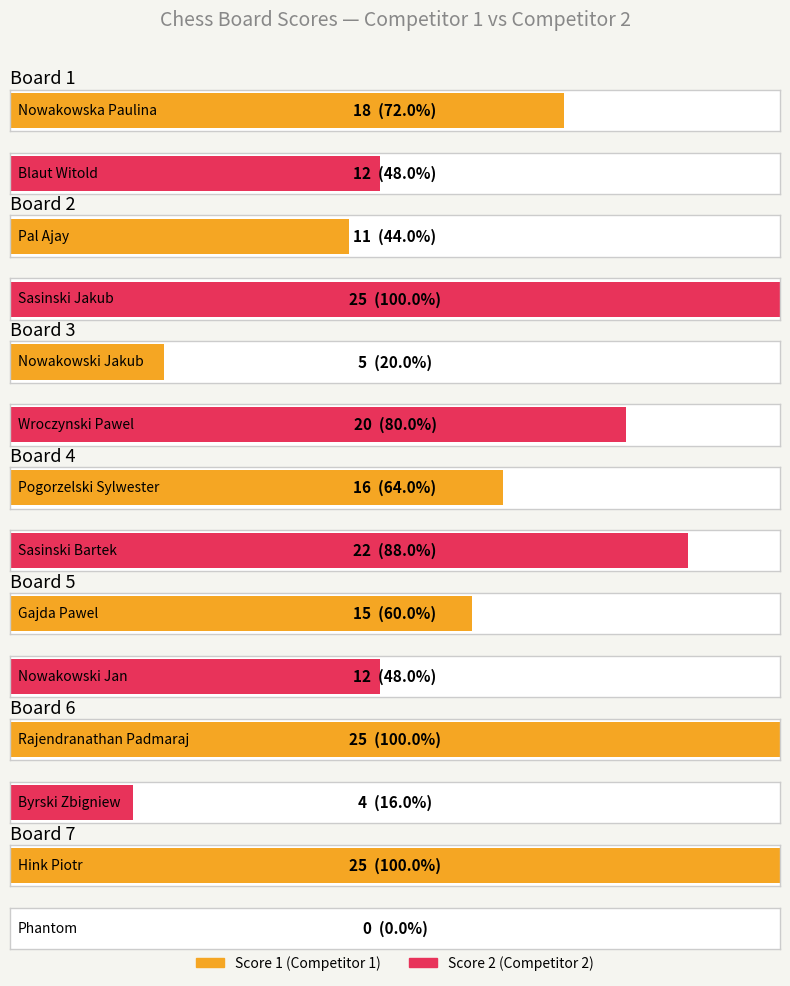

Reading right to left, list all the values displayed in this chart.

Score 1: 25	25	15	16	5	11	18
Score 2: 0	4	12	22	20	25	12